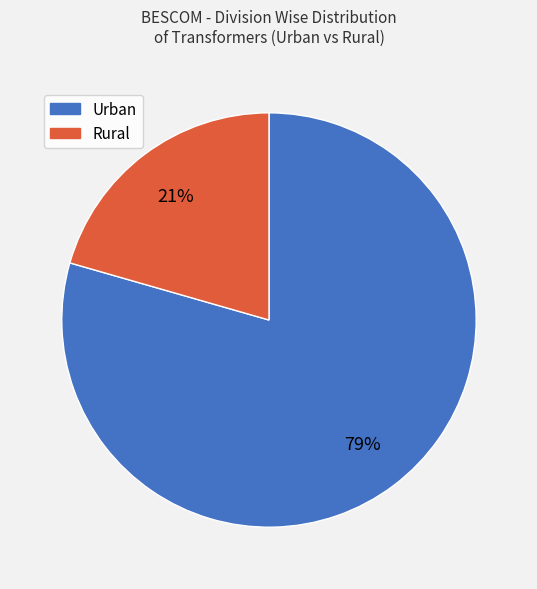

To the nearest percent, what is the average slice percentage?

50%